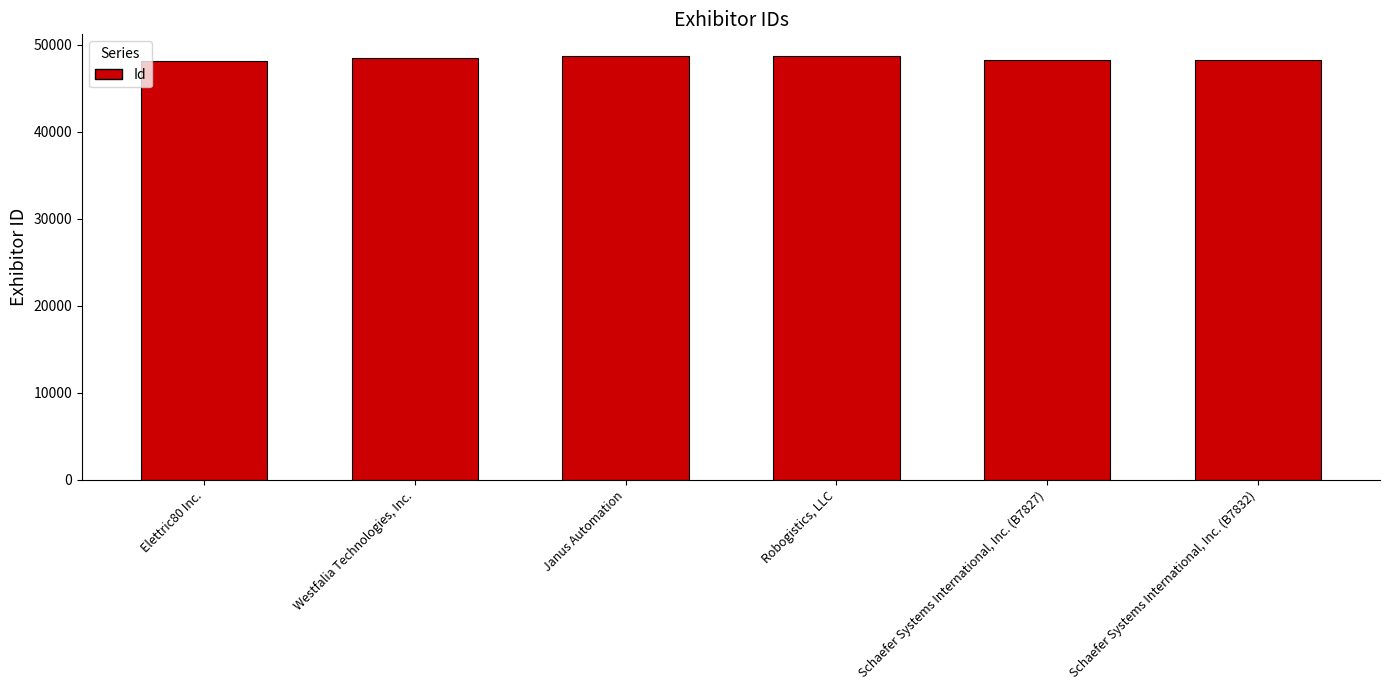

What is the smallest value displayed?

48086